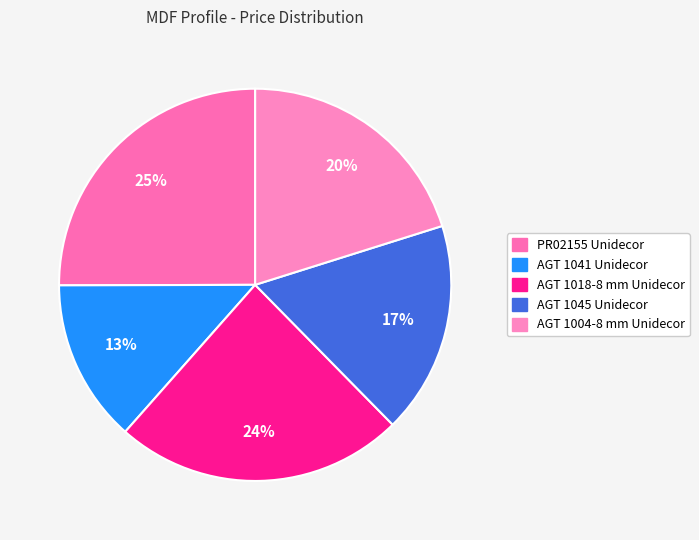

True or false: AGT 1004-8 mm Unidecor accounts for 20% of the total.

True